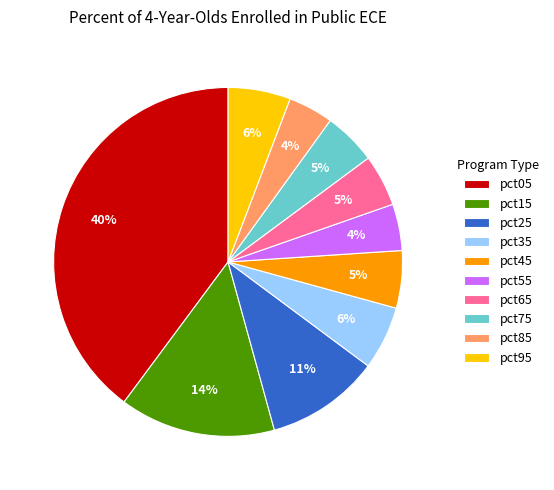

Between pct05 and pct95, which is larger?

pct05